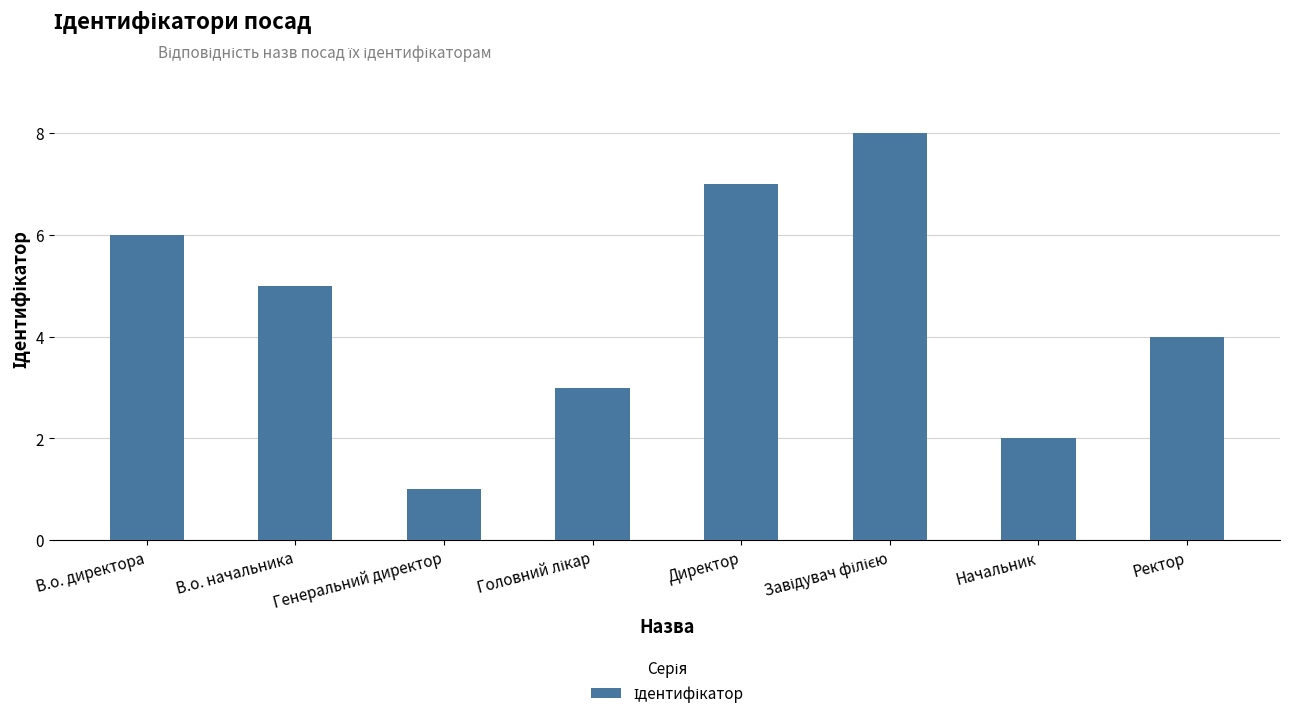

Approximately how many times larger is the value at Генеральний директор compared to В.о. начальника?

0.2